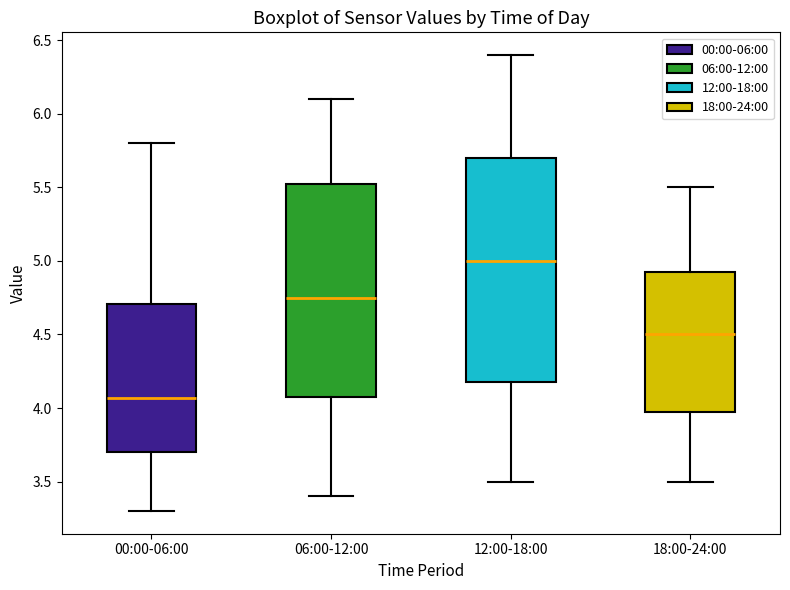

Reading left to right, transcribe this box plot: for each box, give where its median line is, the range the box spans, and where its two whiskers end, as read against the y-axis. The values are not printed on the chart, so give them approximately, as read against the axis.

00:00-06:00: median 4.05, box 3.70 to 4.70, whiskers 3.30 to 5.80
06:00-12:00: median 4.75, box 4.10 to 5.55, whiskers 3.40 to 6.10
12:00-18:00: median 5.00, box 4.20 to 5.70, whiskers 3.50 to 6.40
18:00-24:00: median 4.50, box 4.00 to 4.95, whiskers 3.50 to 5.50